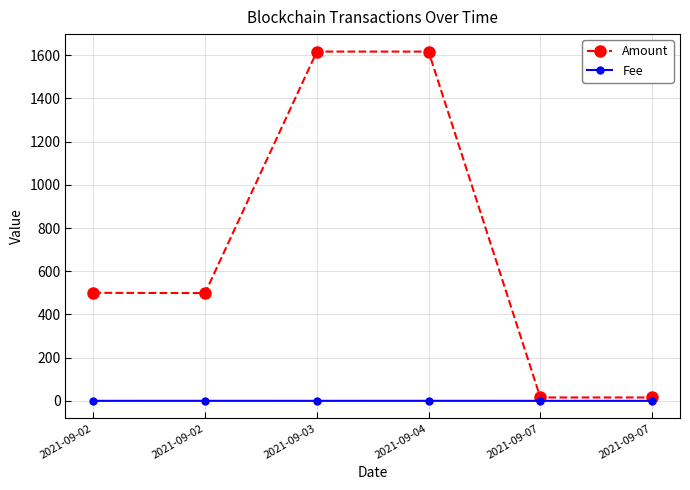

Does the chart have visible grid lines?

Yes